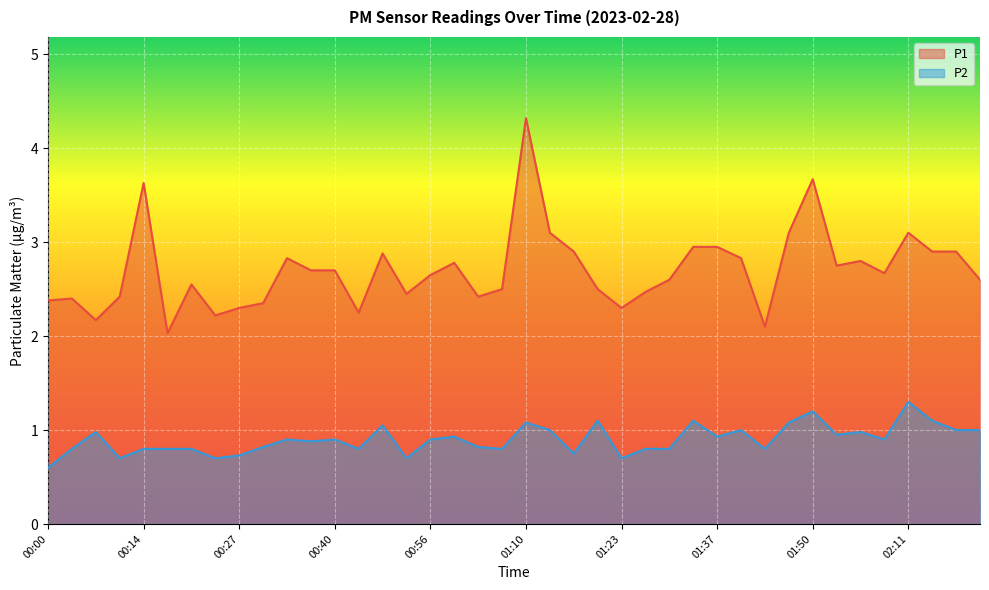

Does the chart display data point markers on the line(s)?

No